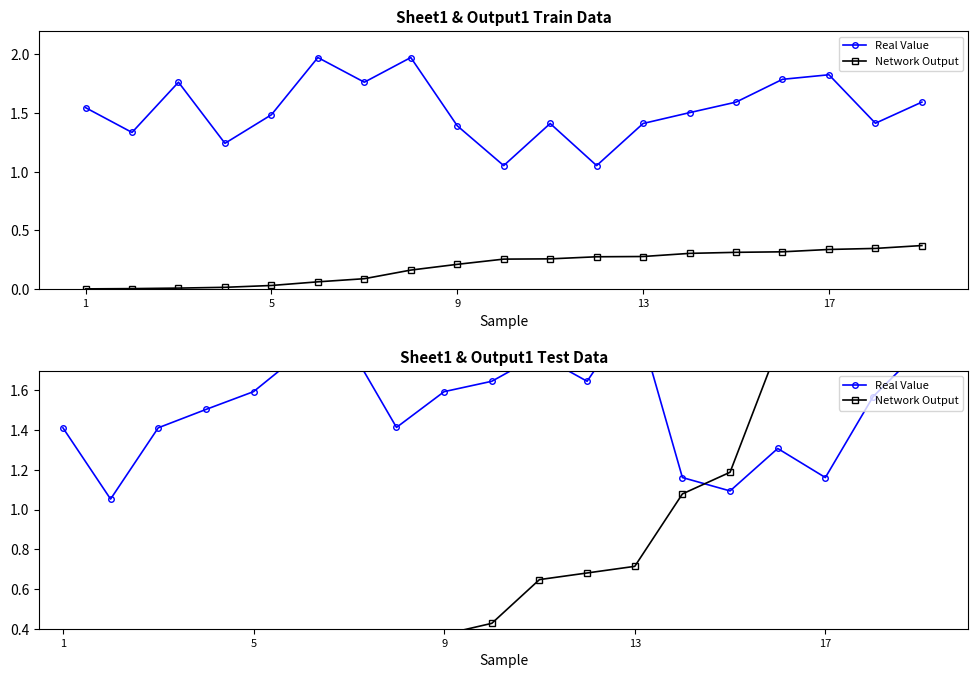

After their last crossing, which series has the higher values: Network Output or Real Value?

Network Output